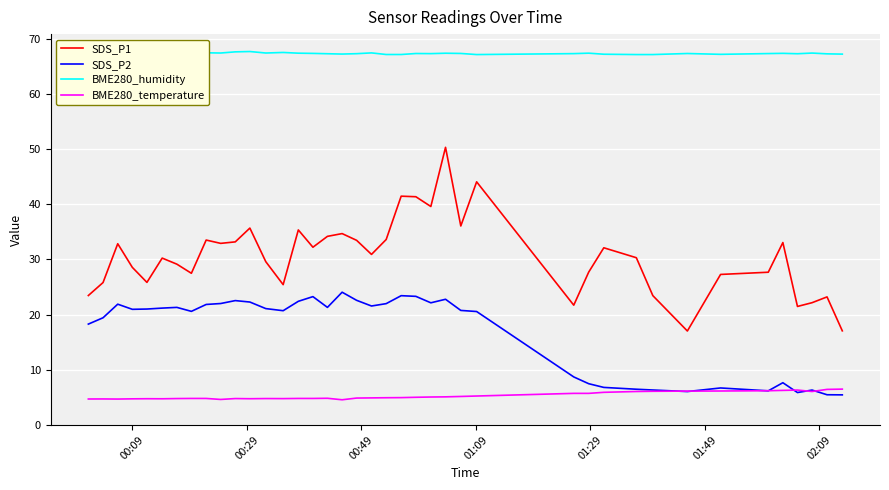

What is the maximum value shown in the chart?

67.7